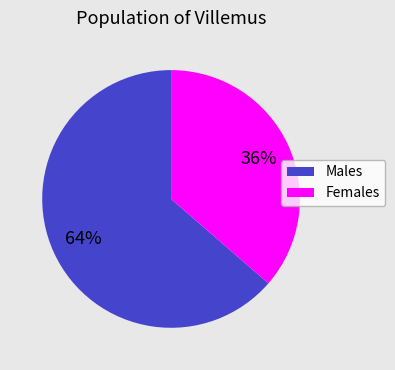

Is there any slice that represents more than half of the pie?

Yes